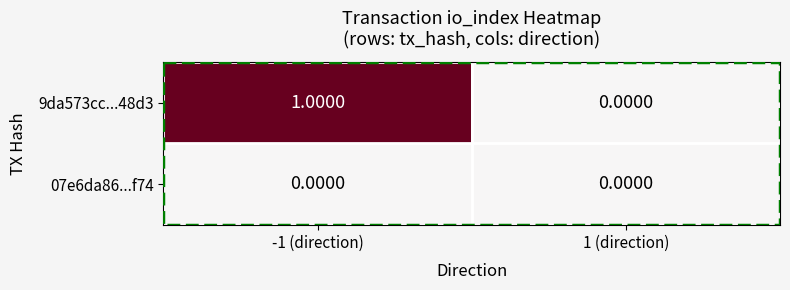

At which category is the sum across all series the highest?

-1 (direction)